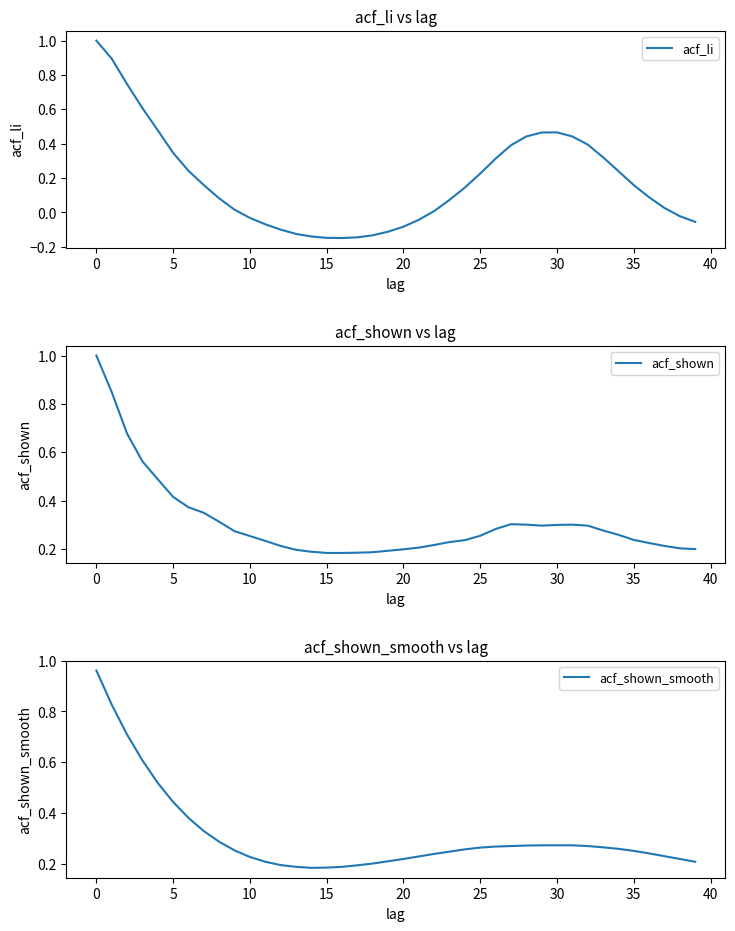

Which series has the largest total across all categories?

acf_shown